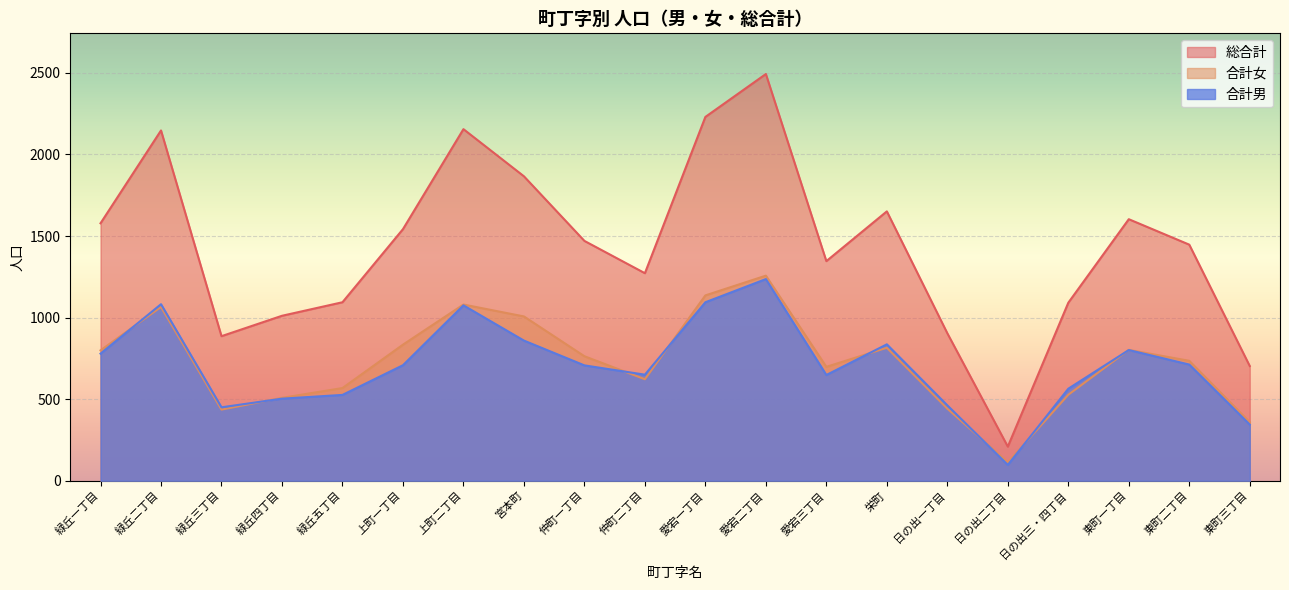

What are all the series names shown in the legend?

総合計, 合計女, 合計男